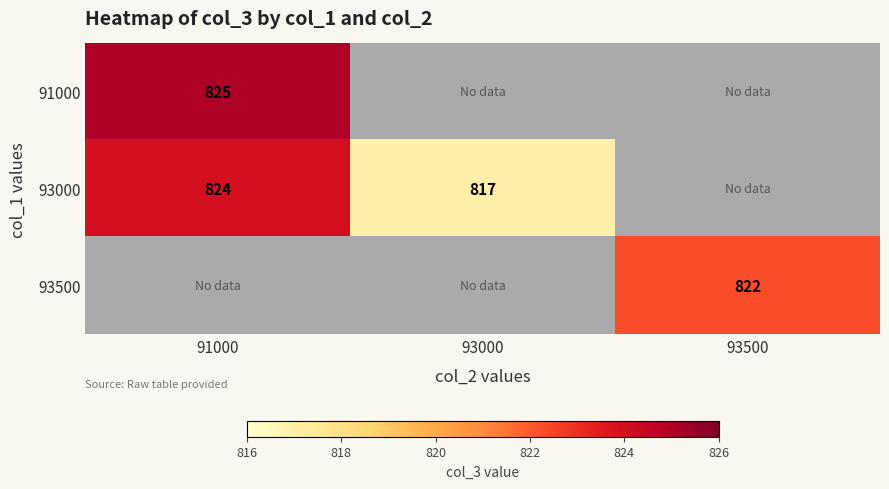

The 93000 series shows 817 at 93000. True or false?

True